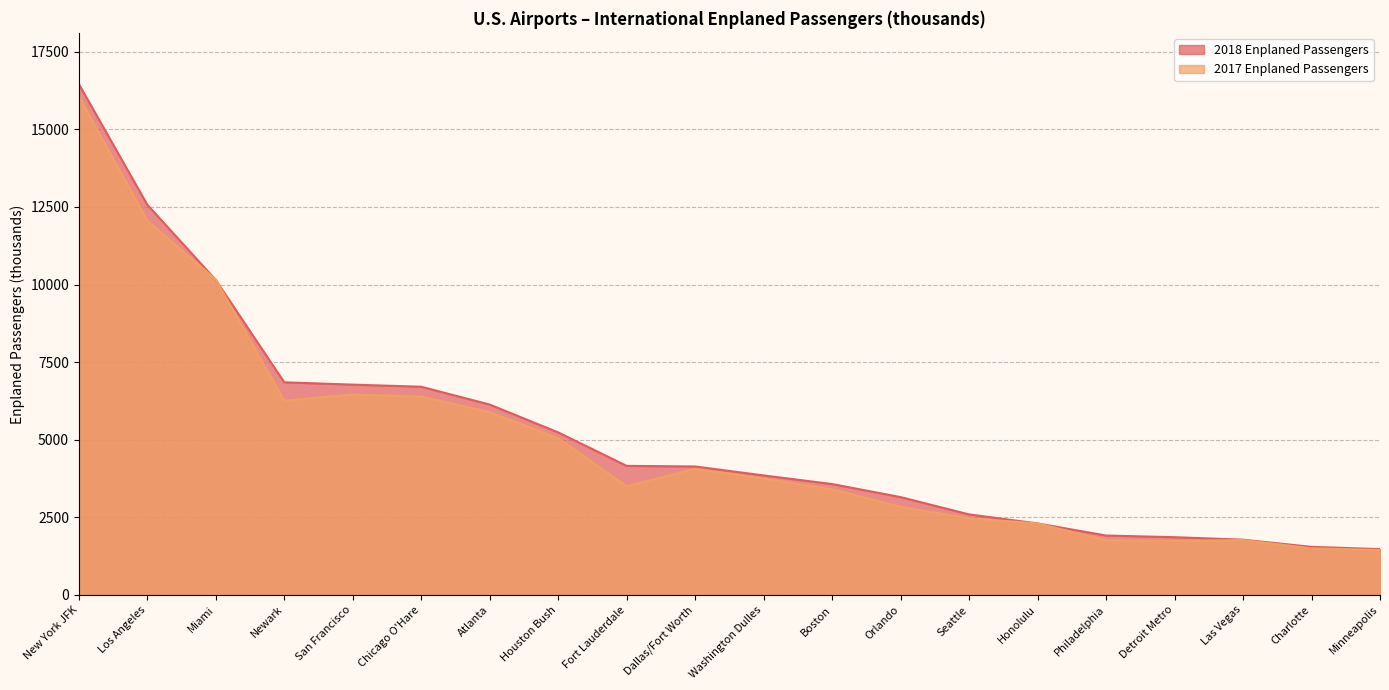

The 2017 Enplaned Passengers series shows 4422.2 at San Francisco. True or false?

False